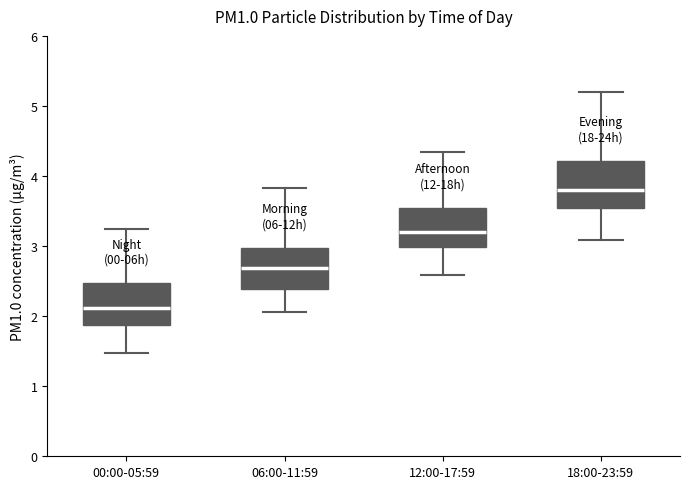

Where is the lower edge of the box for 00:00-05:59 on the y-axis? The values are not printed on the chart, so give them approximately, as read against the axis.

1.9